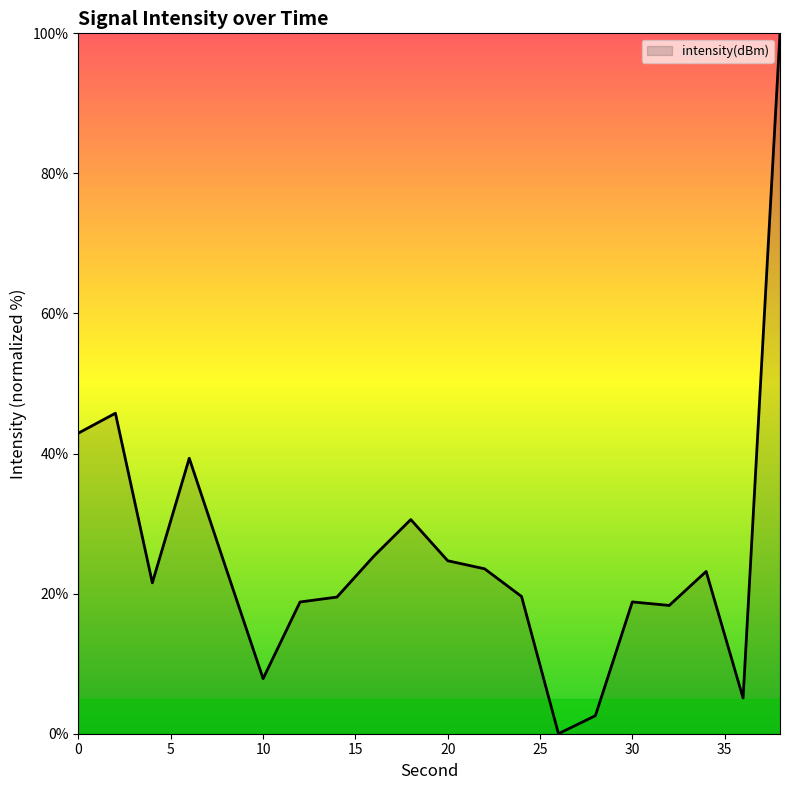

What is the difference between the maximum and minimum values?

100.0